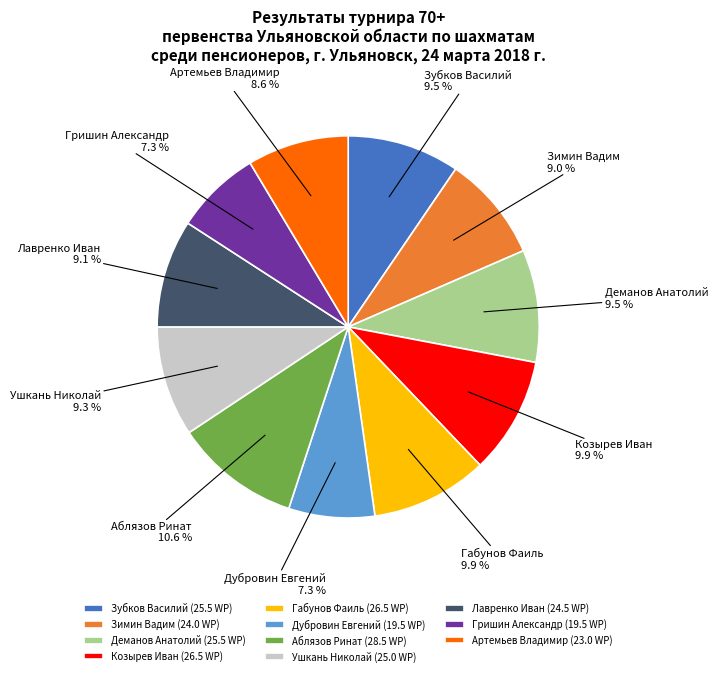

Is the sum of Деманов Анатолий and Козырев Иван greater than half?

No